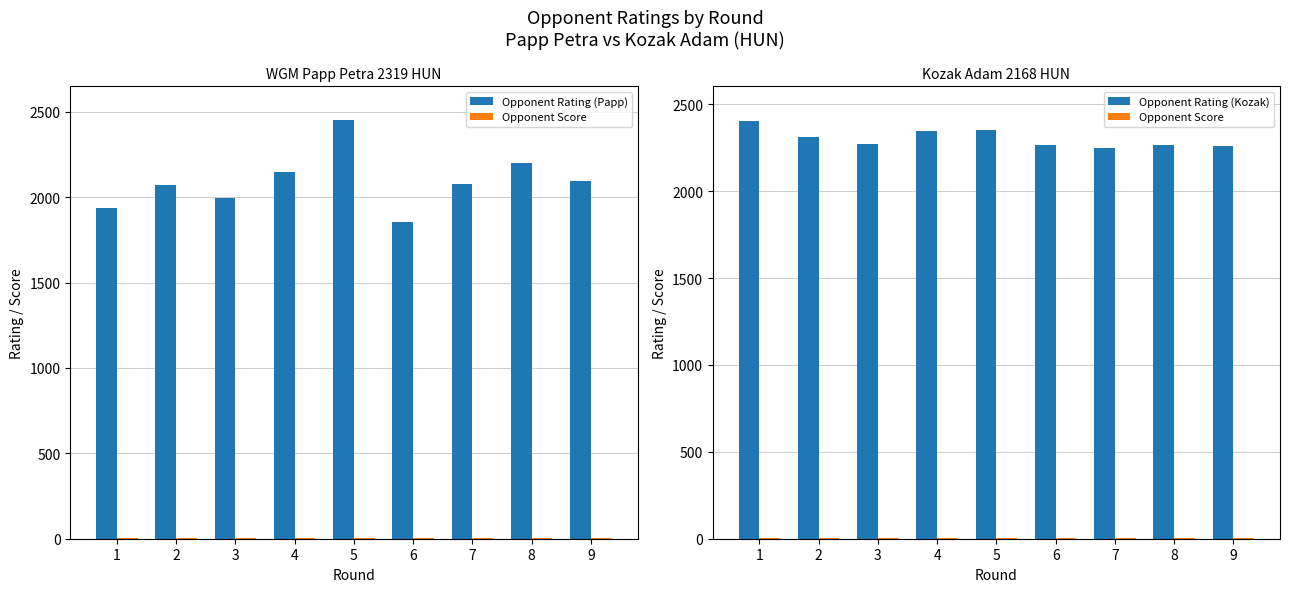

The value of Opponent Score at 4 is 3.0. True or false?

True